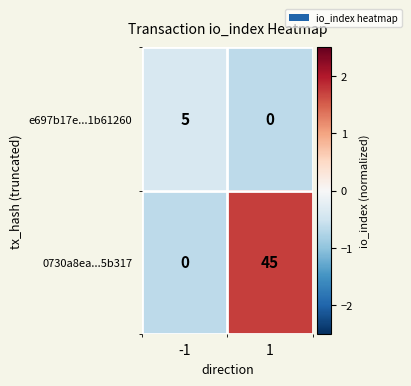

Which series has the largest total across all categories?

0730a8ea...5b317